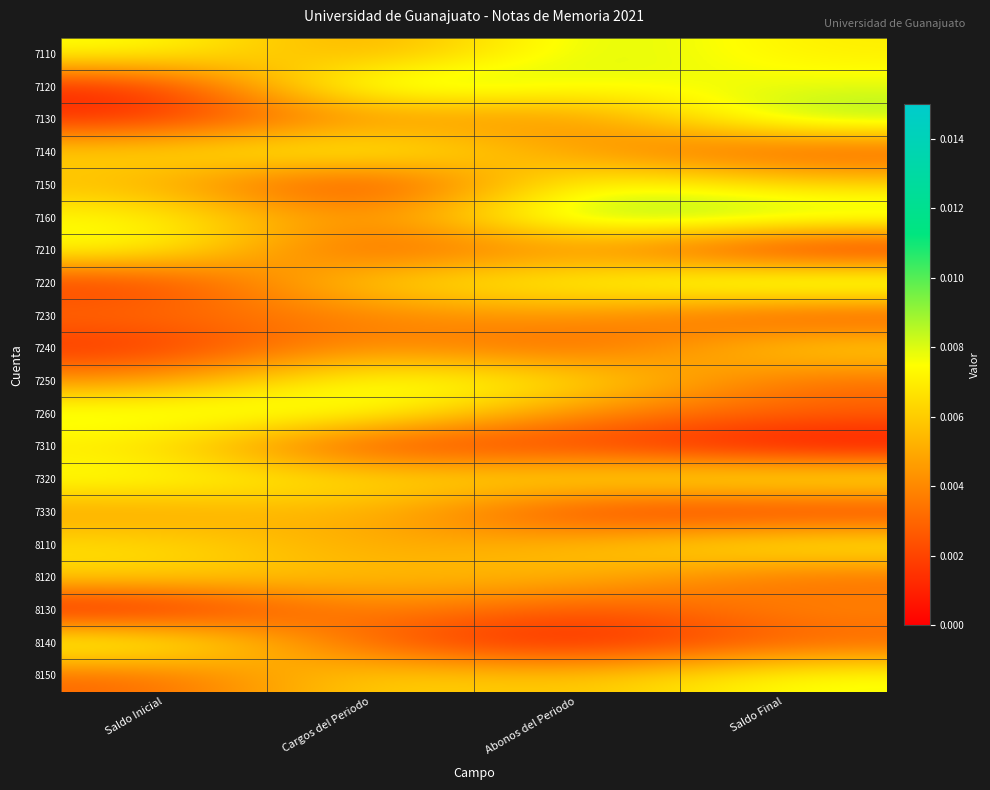

How many series are shown in this chart?

20